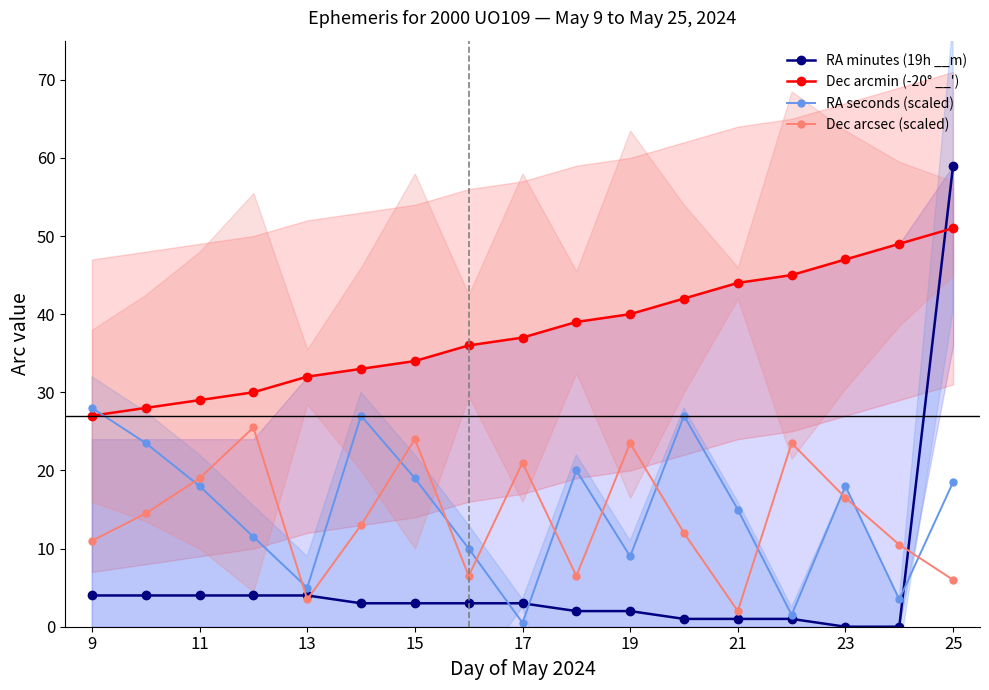

True or false: RA seconds (scaled) and Dec arcsec (scaled) intersect in this chart.

True